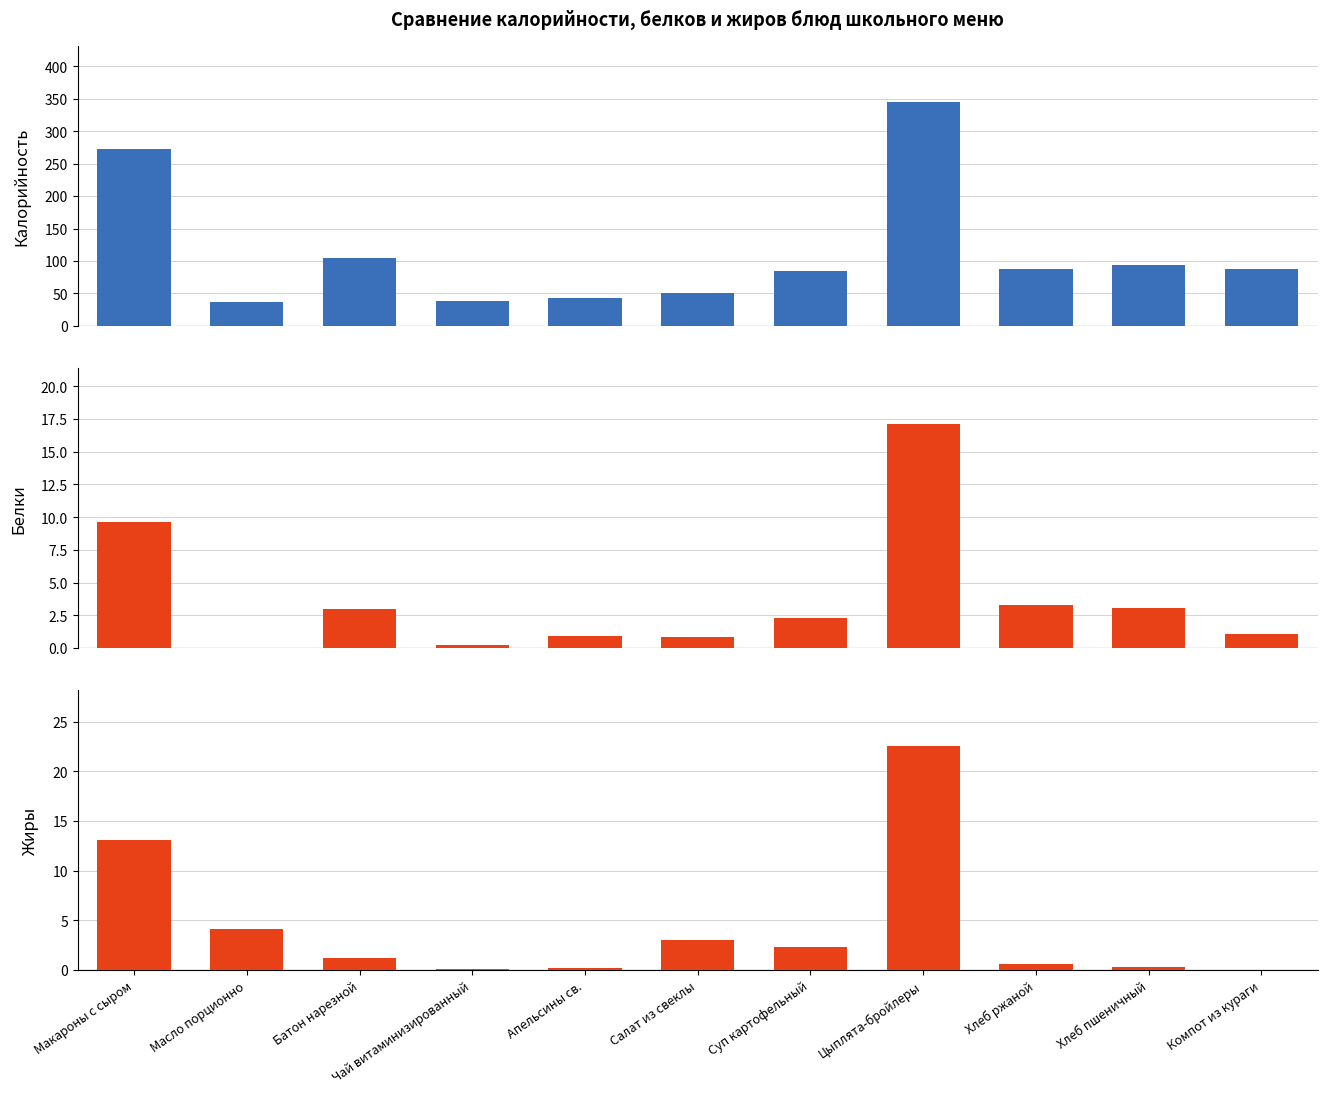

What is the total value across all series at Салат из свеклы?

54.9